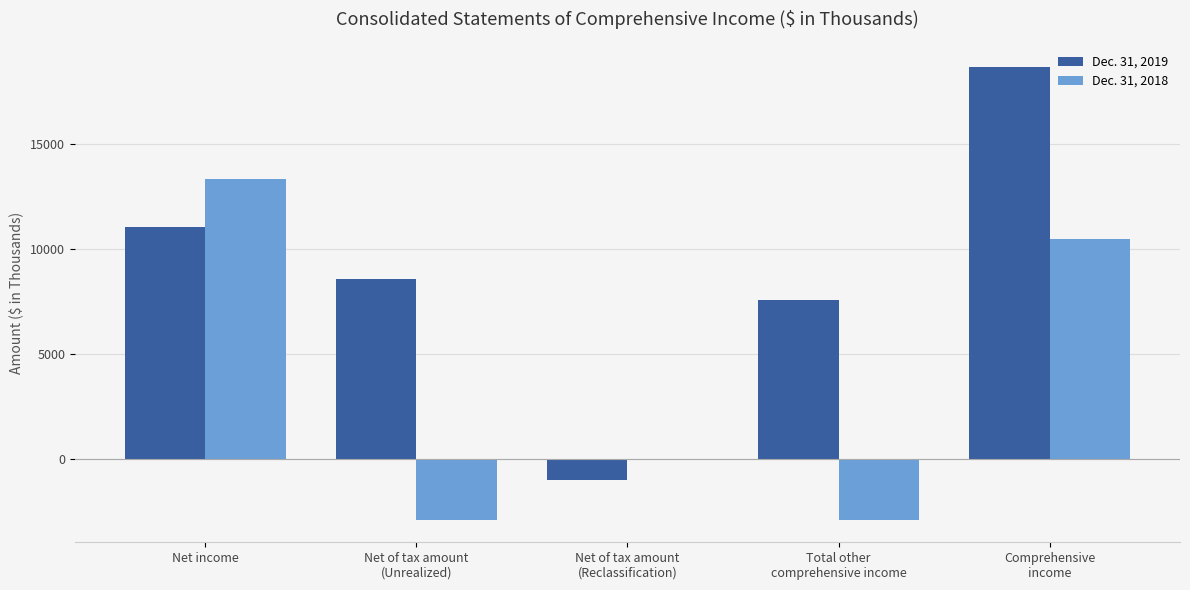

Which series has the largest total across all categories?

Dec. 31, 2019